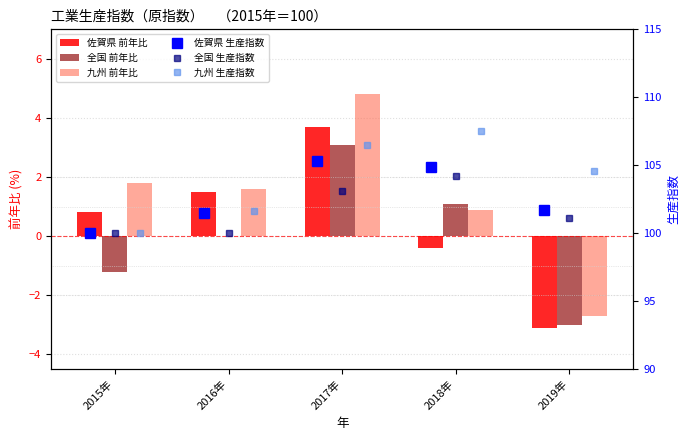

What is the value of the 九州 生産指数 bar at the 3rd from the left?

106.5